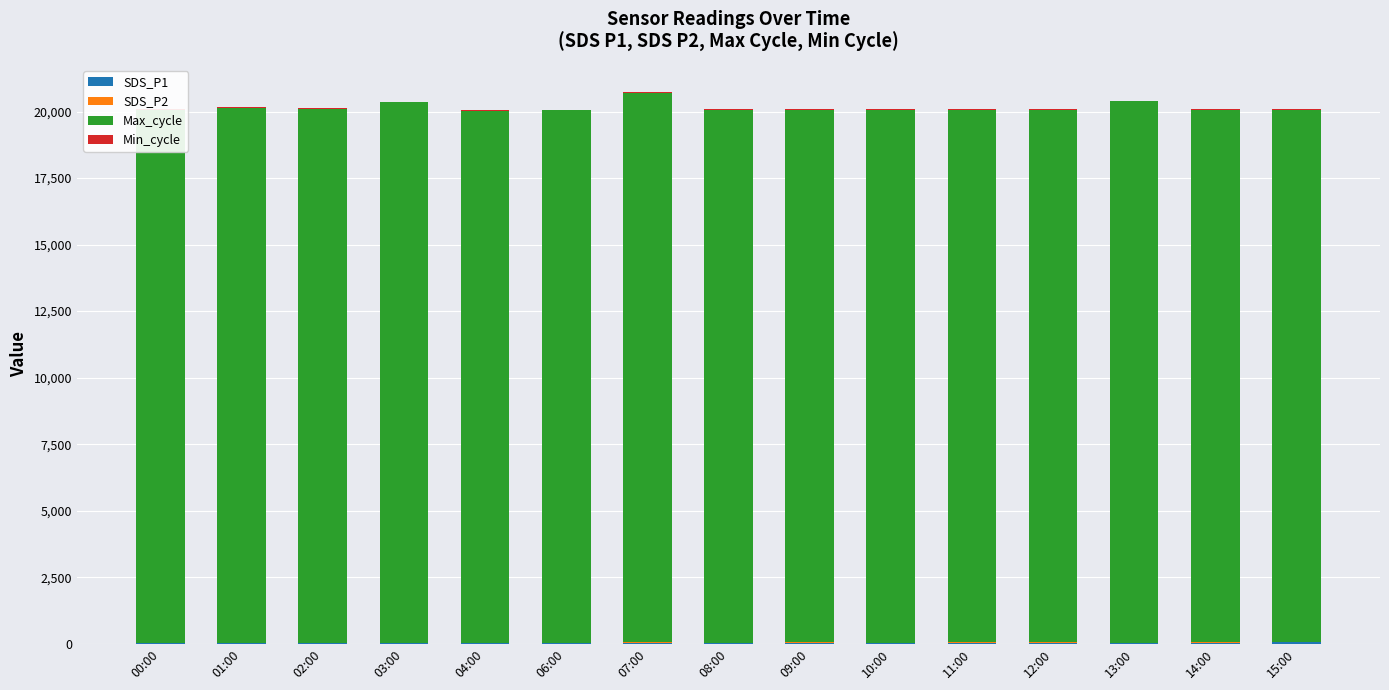

Which series has the largest total across all categories?

Max_cycle